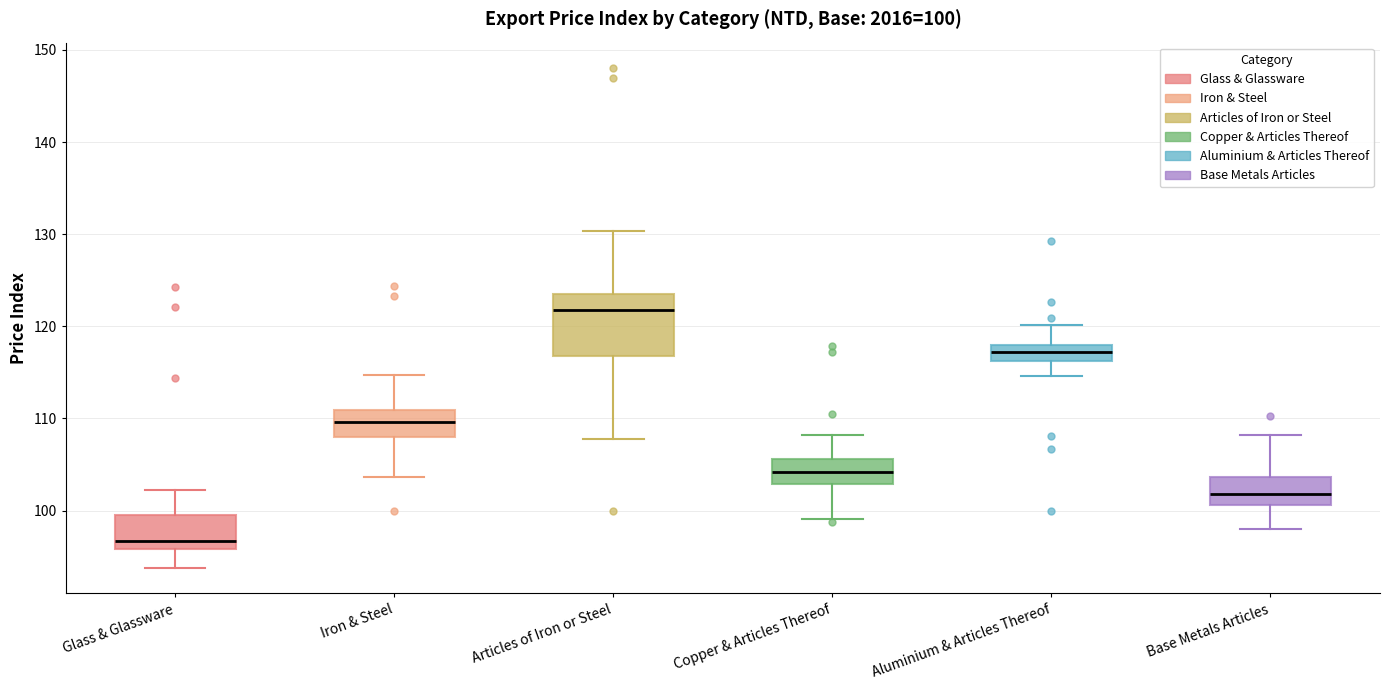

Which box has the lowest median line?

Glass & Glassware